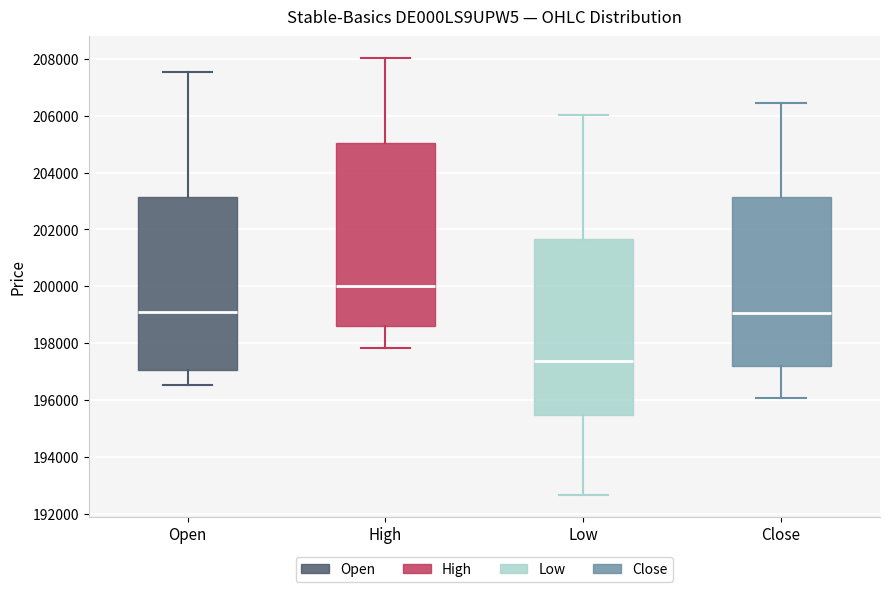

Where does the median line of the box for Close sit on the y-axis? The values are not printed on the chart, so give them approximately, as read against the axis.

199000